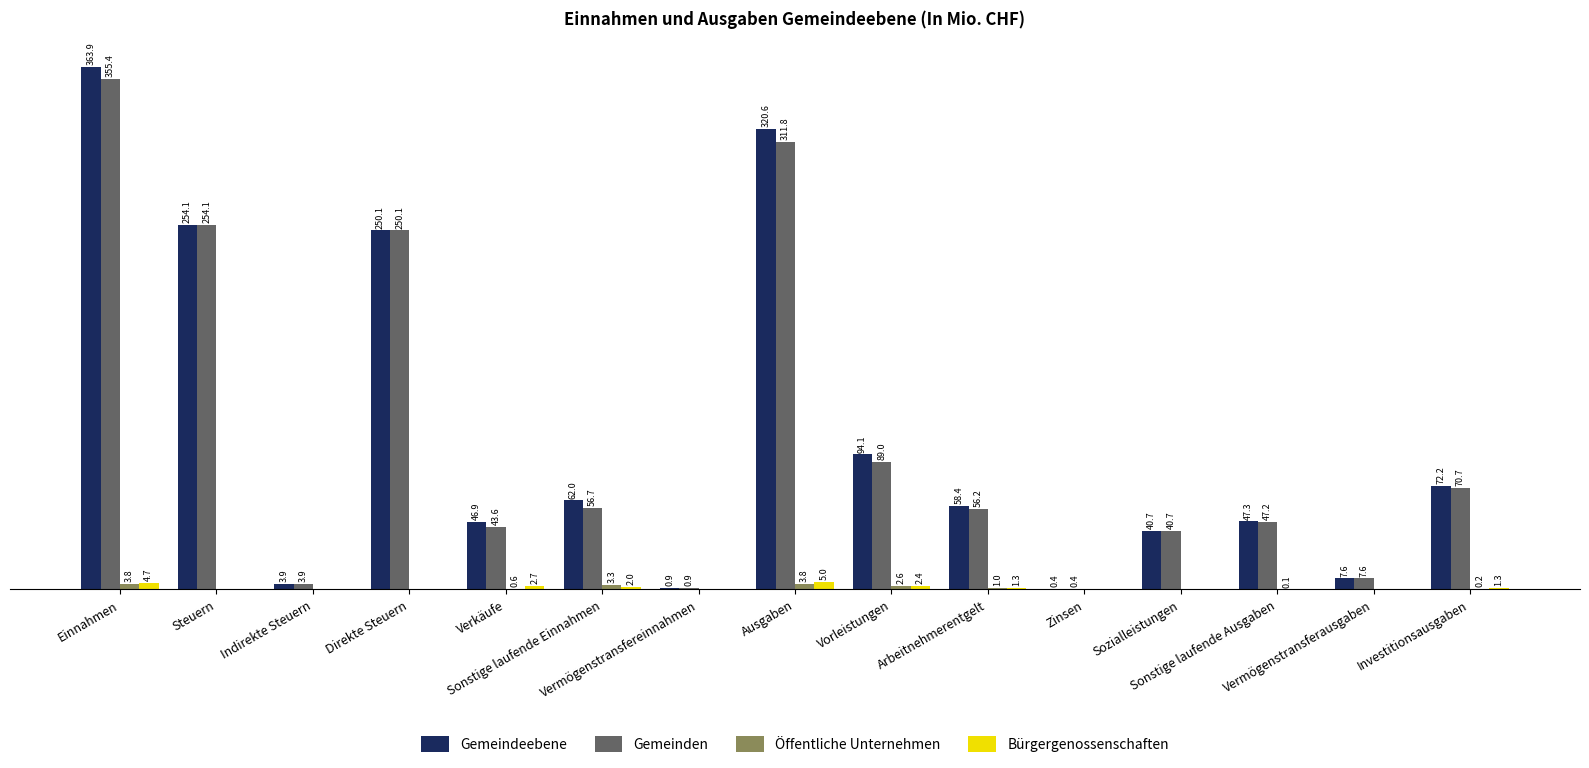

Which series has the largest total across all categories?

Gemeindeebene